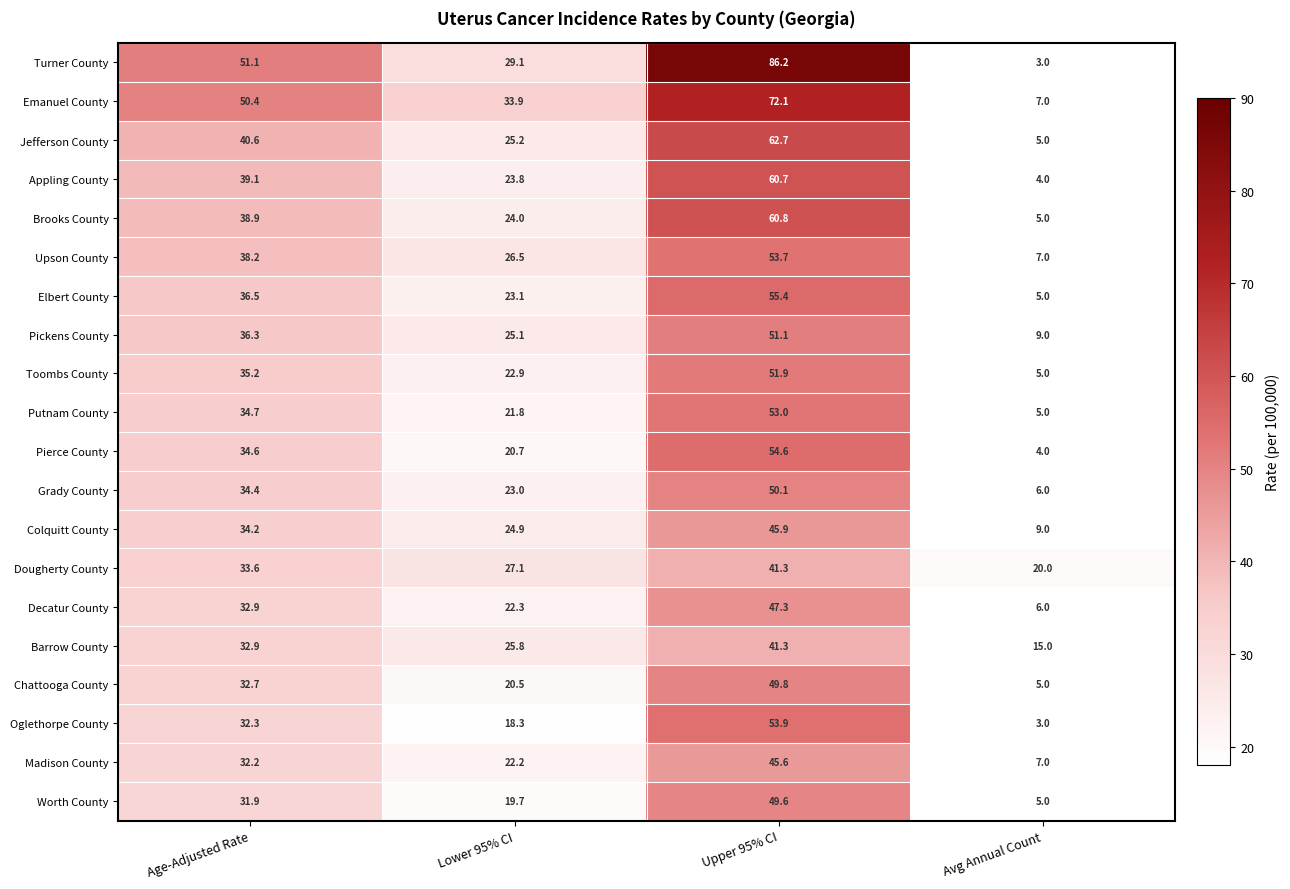

At how many categories does at least one series exceed 8?

4